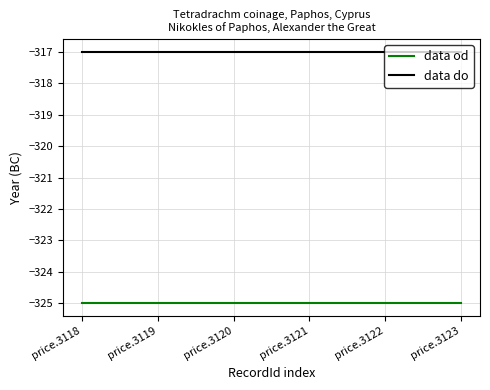

What is the maximum value for data od?

-325